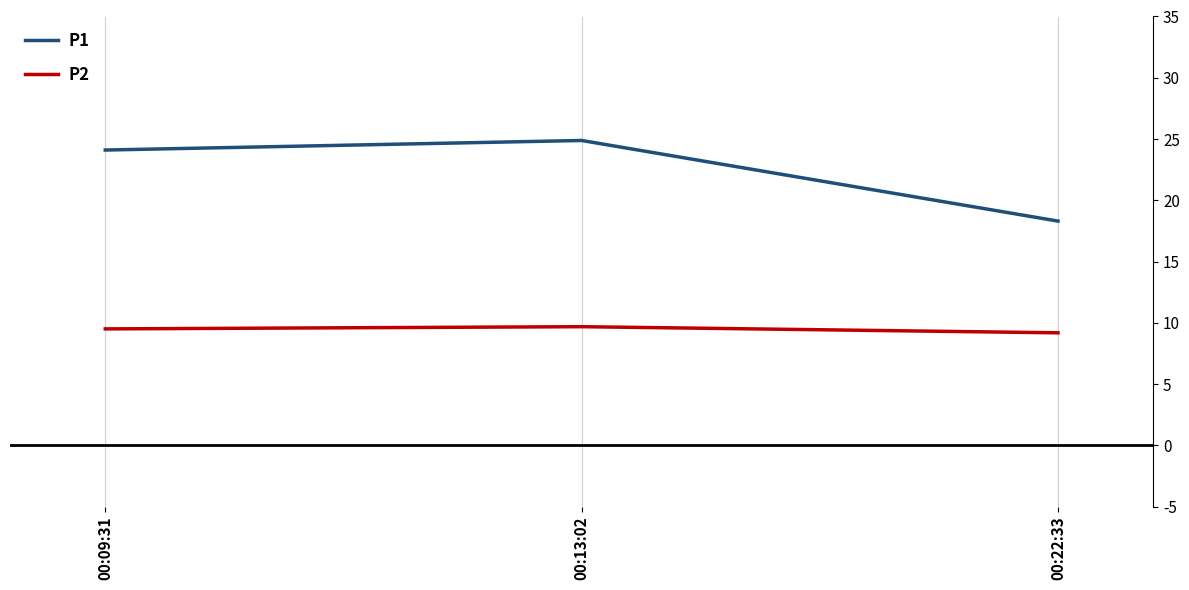

Rank the series by their maximum value, from highest to lowest.

P1, P2